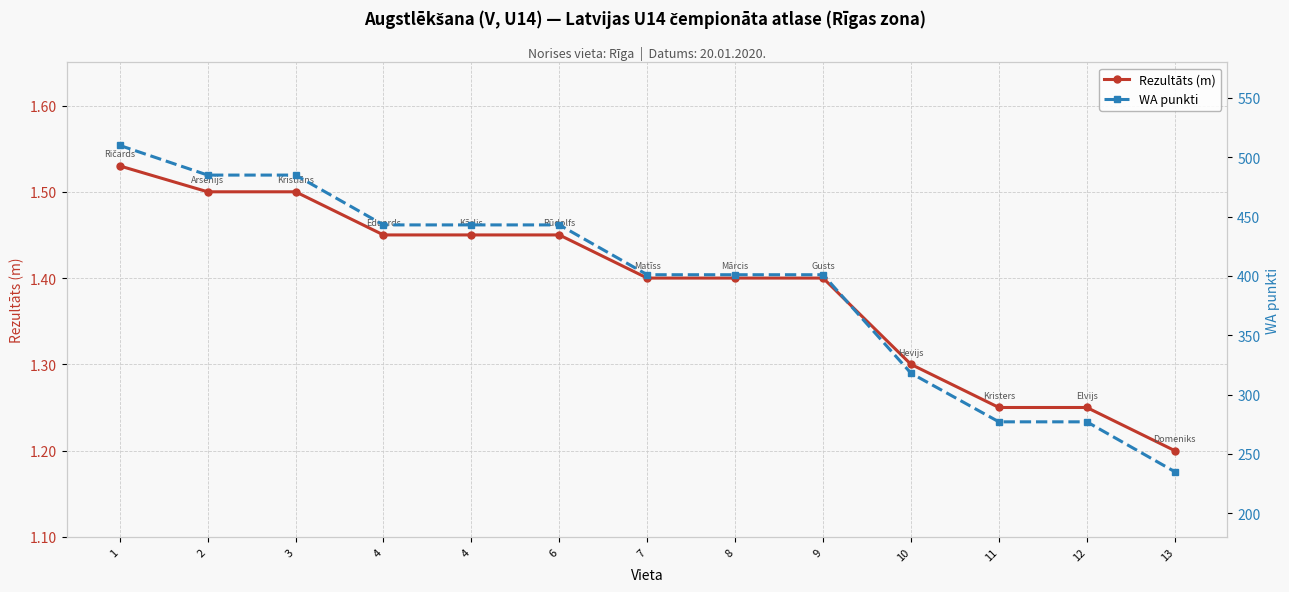

The value of Rezultāts (m) at 8 is 0.9. True or false?

False